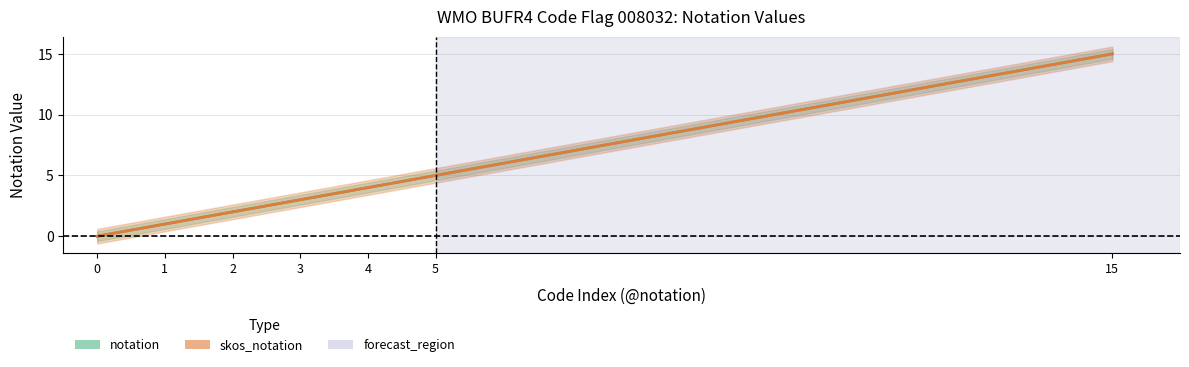

Which has a higher value, 0 or 2?

2